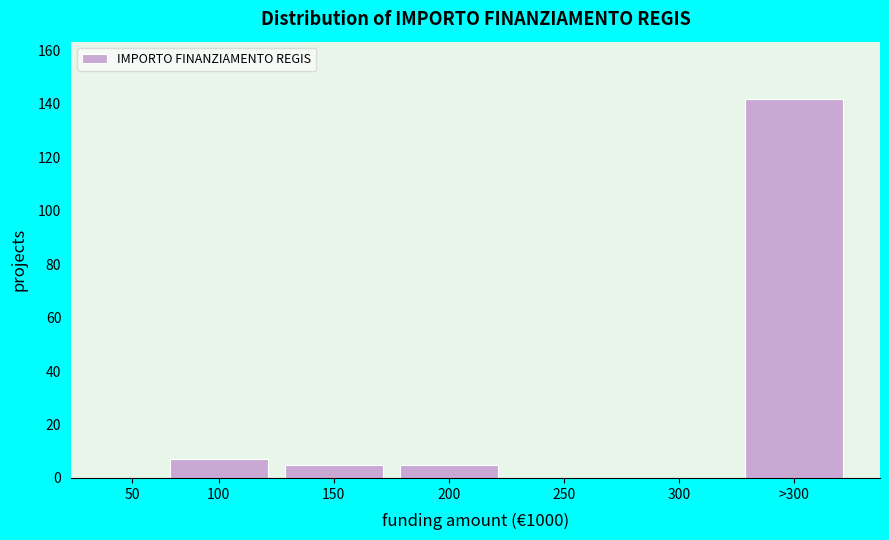

Reading left to right, what are all the values shown in this chart?

50=0	100=7	150=5	200=5	250=0	300=0	>300=142